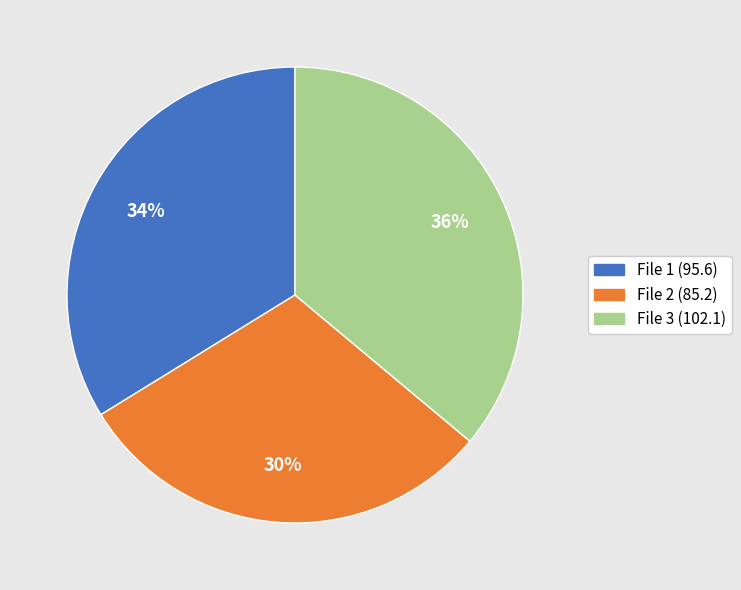

Do File 1 (95.6) and File 3 (102.1) together represent more than half of the pie?

Yes